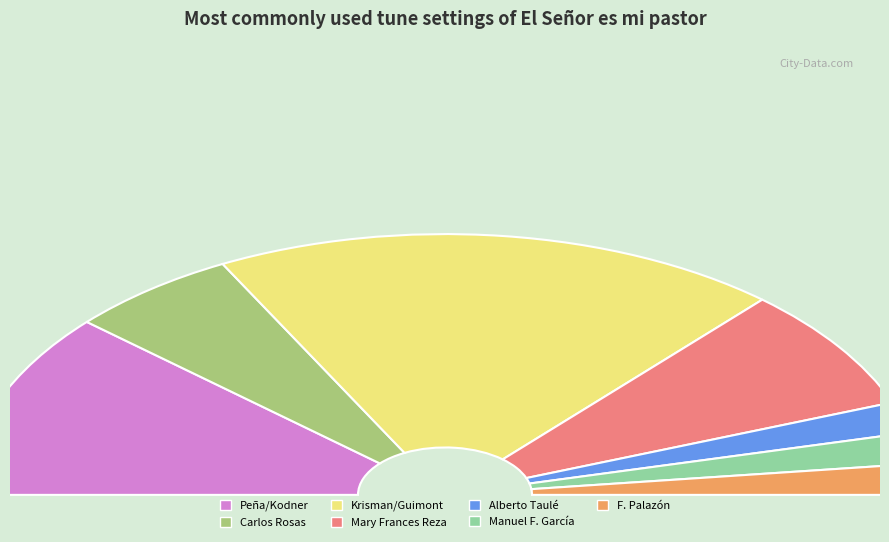

To the nearest percent, what is the combined percentage of Alberto Taulé and Peña/Kodner?

27%